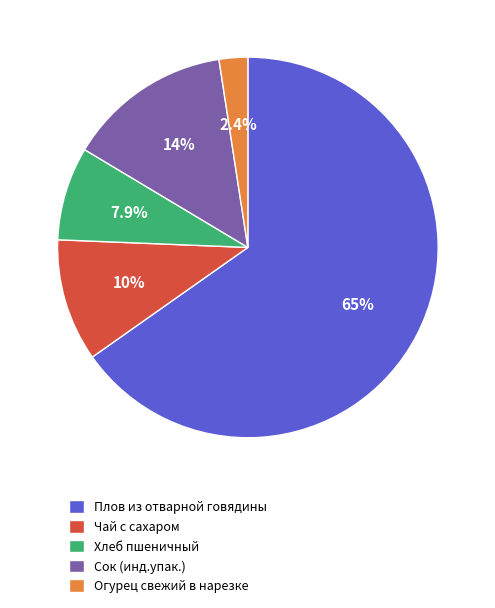

To the nearest percent, what is the difference between the Сок (инд.упак.) and Хлеб пшеничный slice percentages?

6%